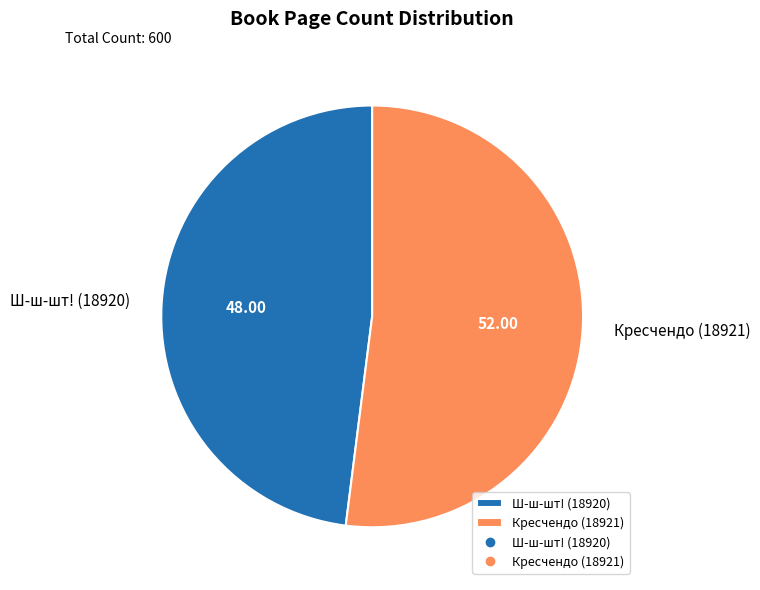

Approximately how many times larger is the value at Ш-ш-шт! (18920) compared to Кресчендо (18921)?

0.9